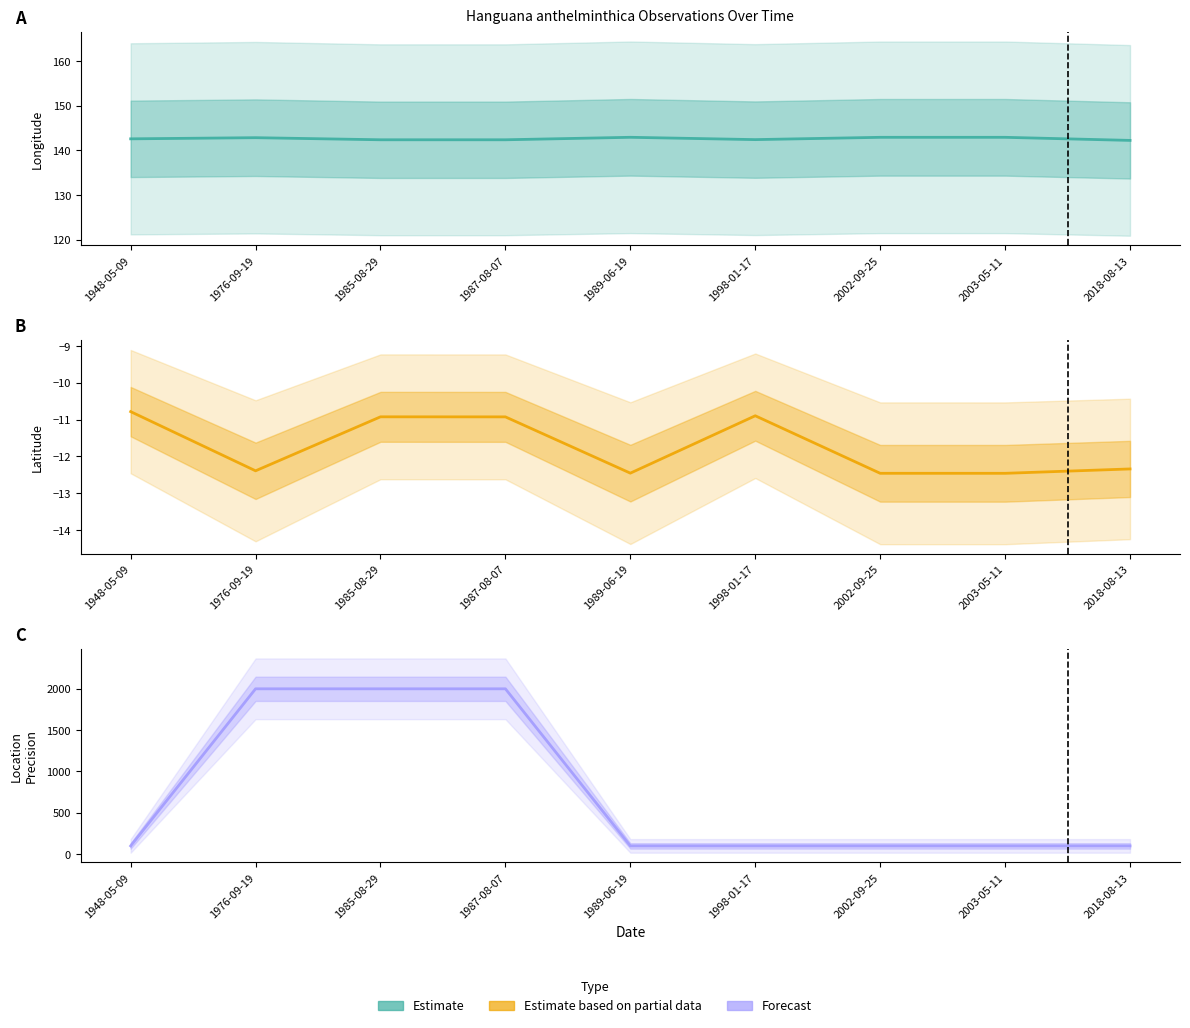

What value does the LocationPrecision series have at 1985-08-29?

2000.0